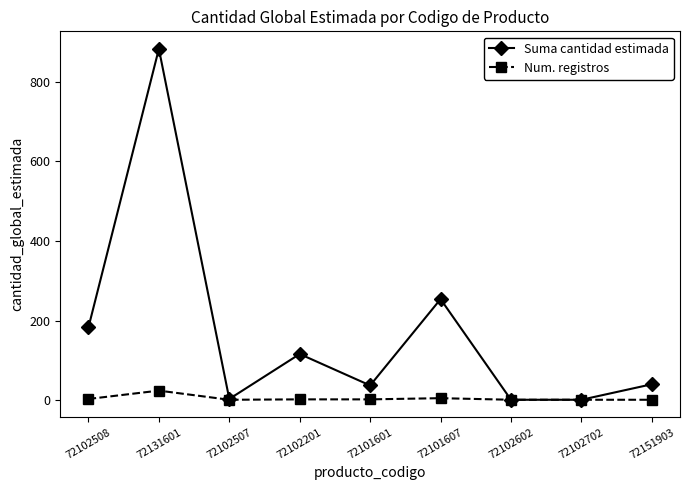

What is the label of the 2nd point from the left?

72131601